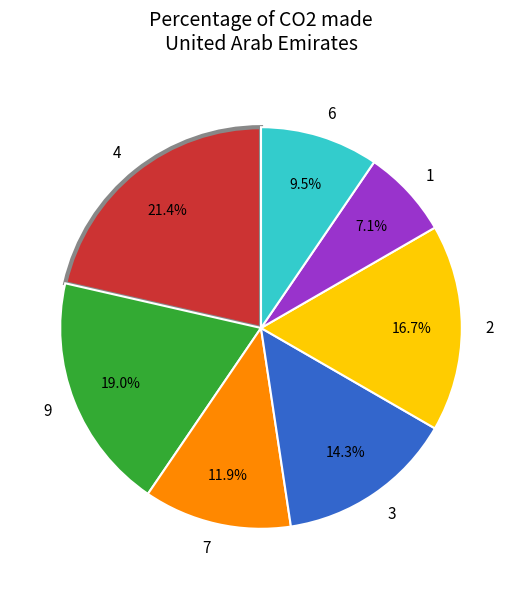

How much of the chart is everything except 4?

78.6%